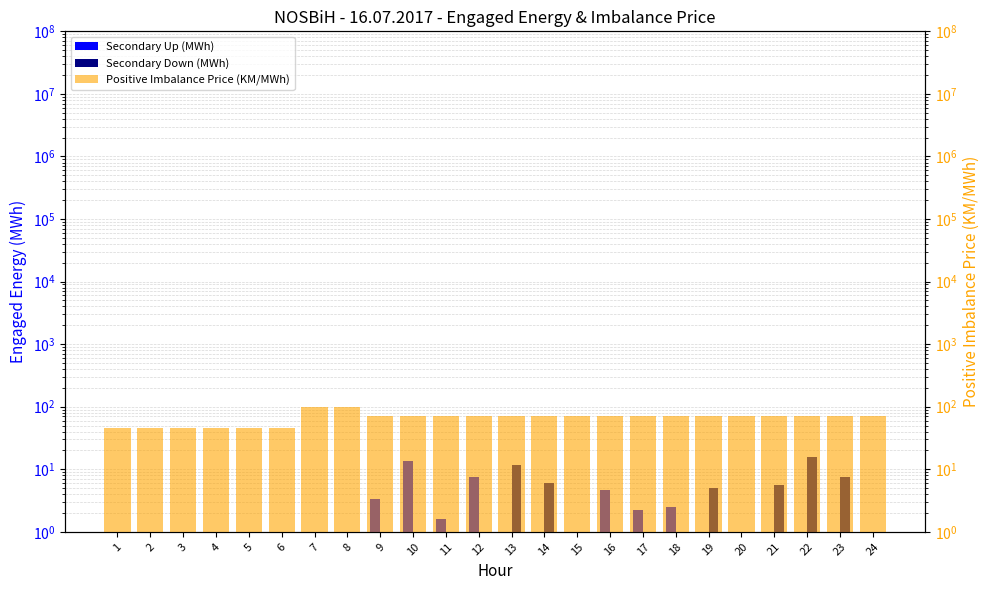

At how many categories does at least one series exceed 88?

2